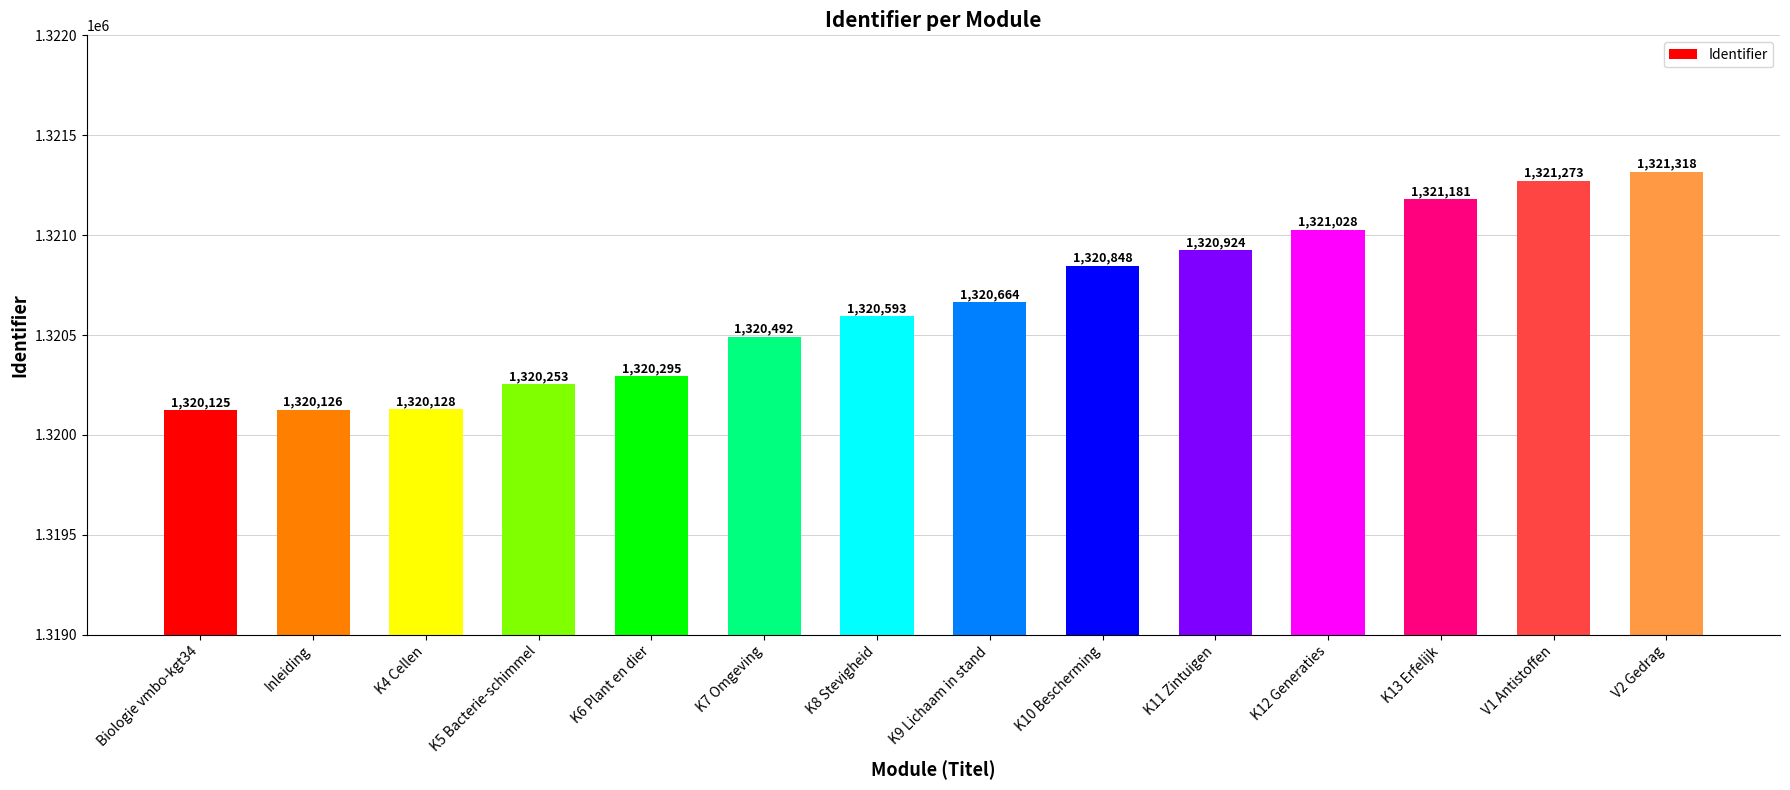

Reading right to left, transcribe all the data shown in this chart.

1321318	1321273	1321181	1321028	1320924	1320848	1320664	1320593	1320492	1320295	1320253	1320128	1320126	1320125